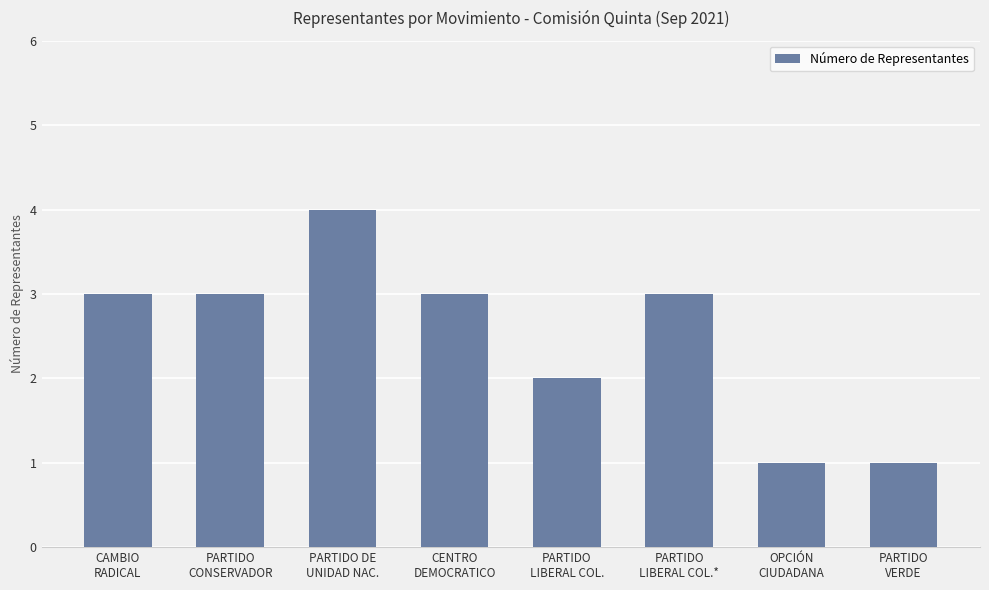

What is the change in value from CENTRO
DEMOCRATICO to PARTIDO
VERDE?

-2